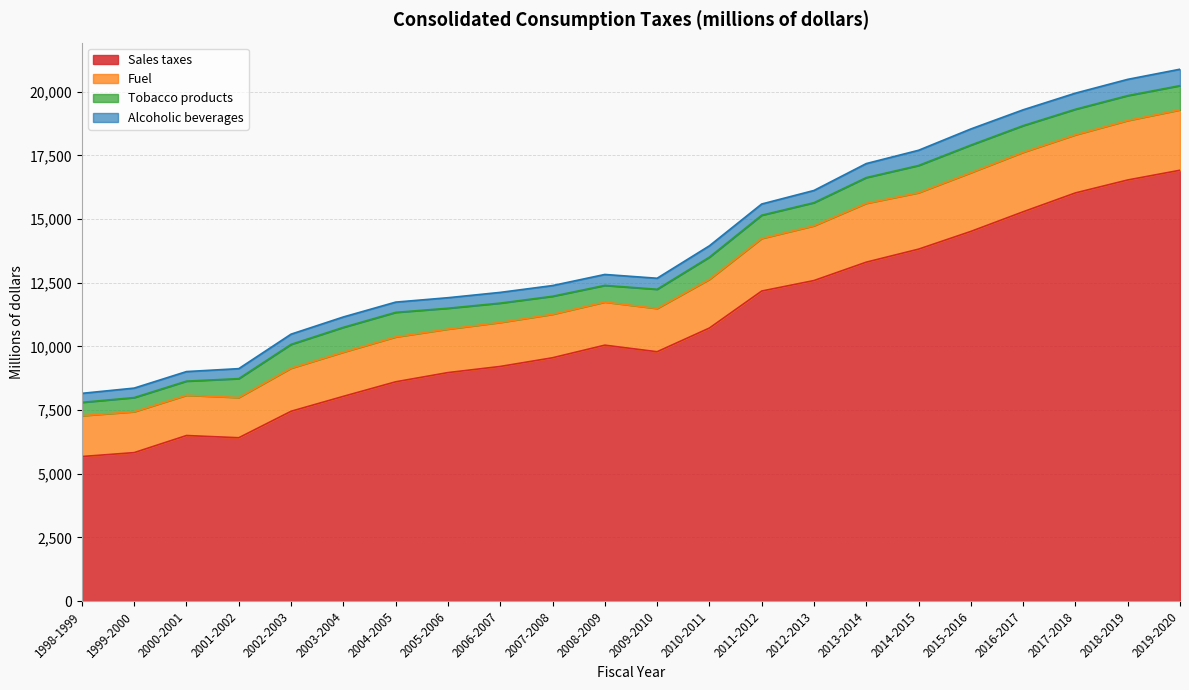

What is the label of the 4th point from the left?

2001-2002